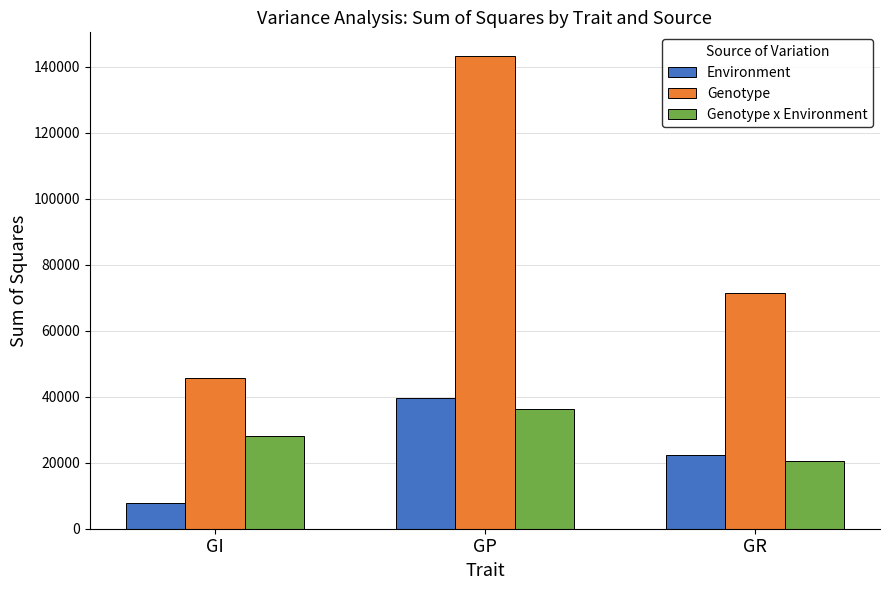

Are the bars grouped side by side (vs. stacked)?

Yes